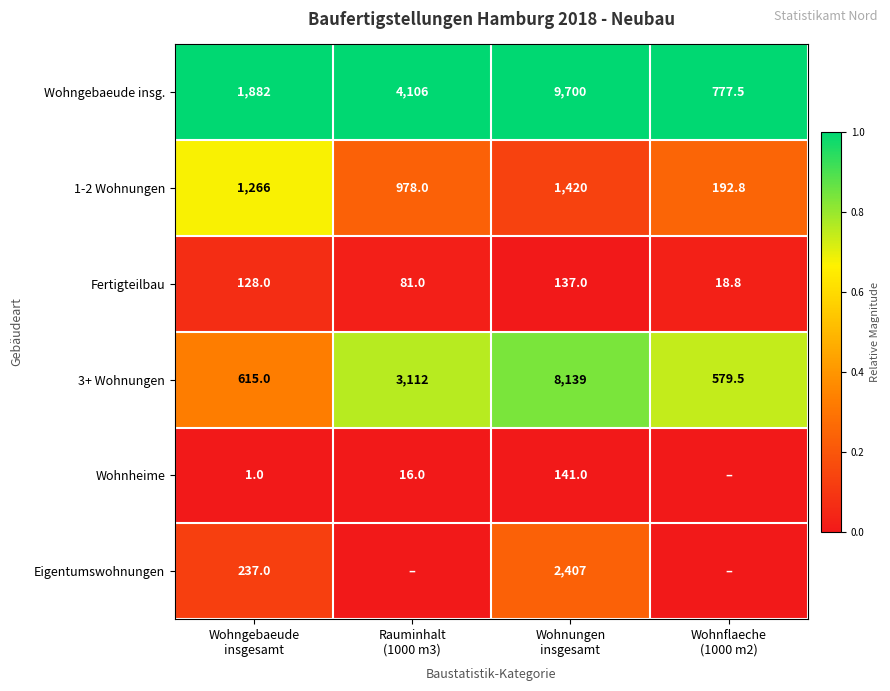

What is the sum of all Fertigteilbau values?

364.8